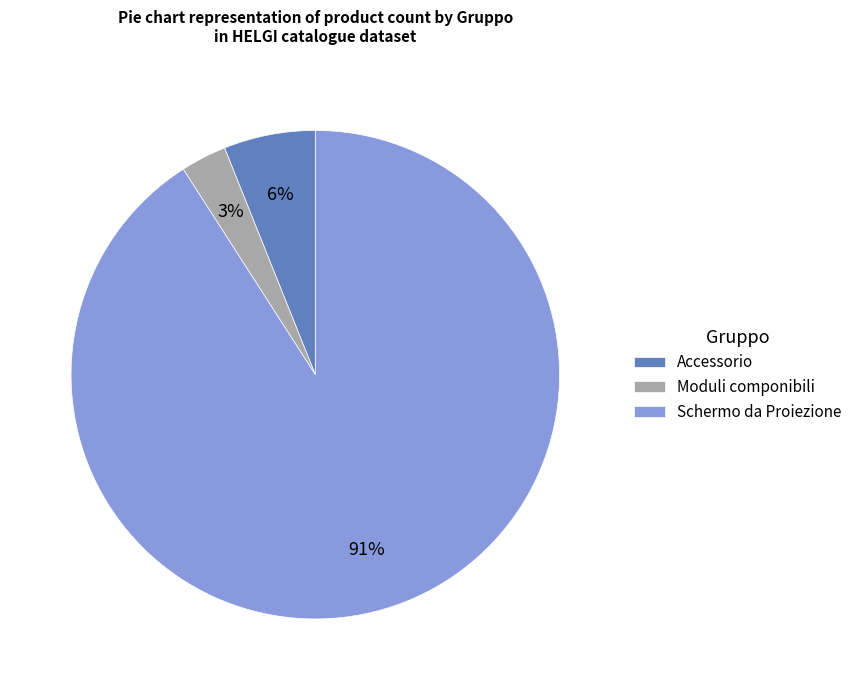

To the nearest percent, what is the combined percentage of Accessorio and Schermo da Proiezione?

97%